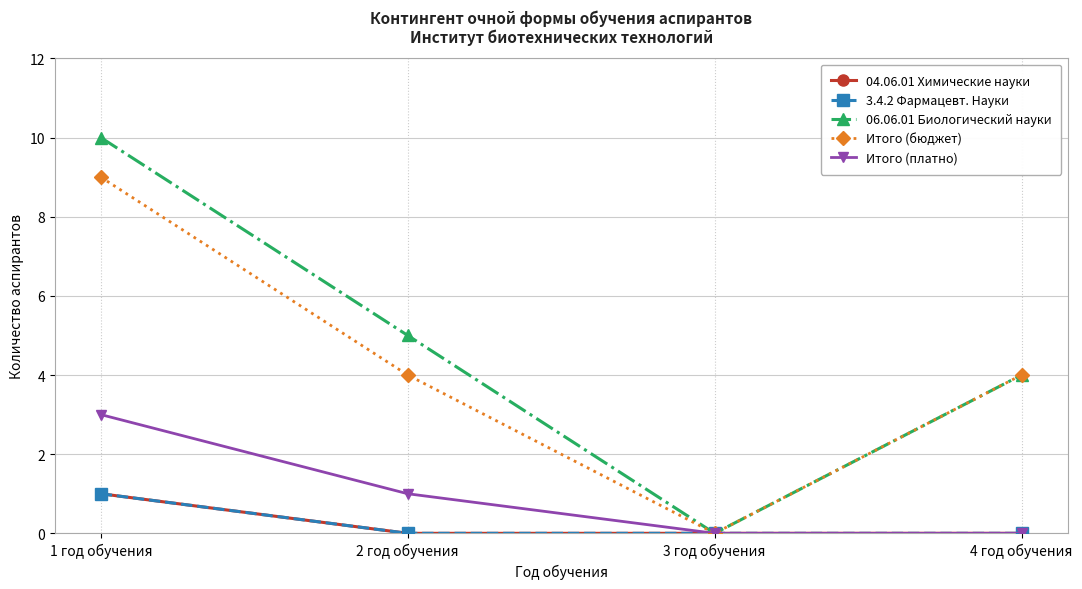

List the series in order of their peak value, highest first.

06.06.01 Биологический науки, Итого (бюджет), Итого (платно), 04.06.01 Химические науки, 3.4.2 Фармацевт. Науки